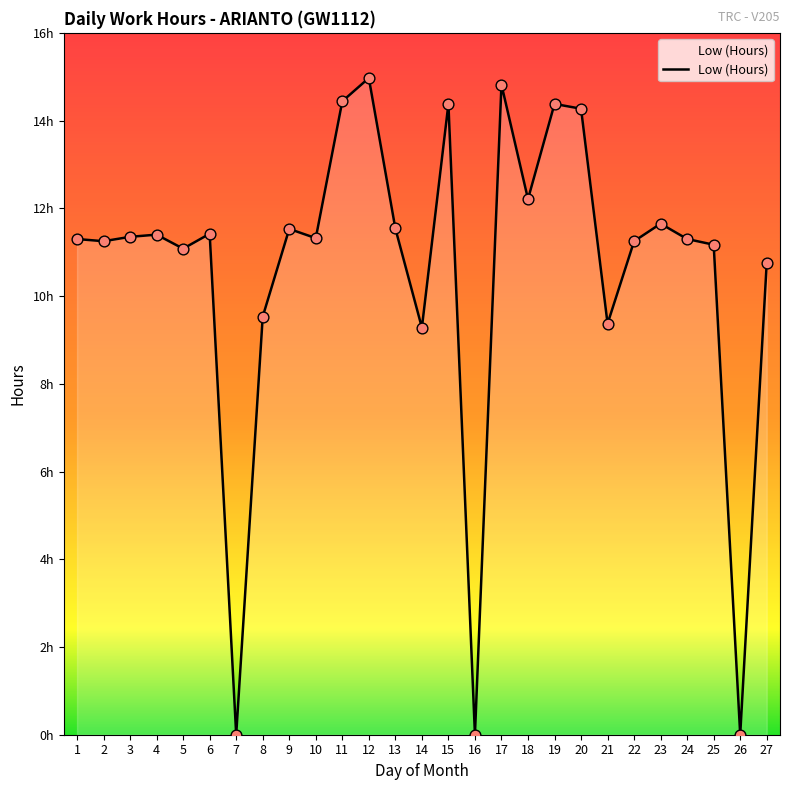

Which has a higher value, 27 or 4?

4